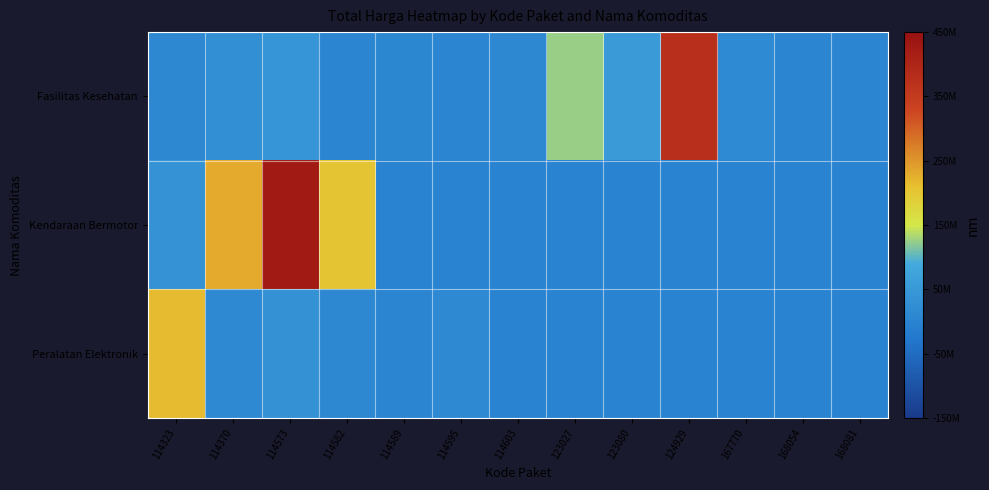

Reading left to right, transcribe all the data shown in this chart.

Fasilitas Kesehatan: 114323=-139937516	114370=-123864000	114573=-107850545	114582=-147400040	114589=-142470800	114595=-143947222	114603=-140489000	123027=-25100000	123080=-98388000	124929=226595700	167770=-134875000	168054=-146253840	168081=-143222520
Kendaraan Bermotor: 114323=-111190000	114370=81100000	114573=276700000	114582=52000000	114589=-150000000	114595=-150000000	114603=-150000000	123027=-150000000	123080=-150000000	124929=-150000000	167770=-150000000	168054=-150000000	168081=-150000000
Peralatan Elektronik: 114323=63825000	114370=-138120900	114573=-118000000	114582=-139626000	114589=-144732400	114595=-136655000	114603=-150000000	123027=-150000000	123080=-150000000	124929=-150000000	167770=-150000000	168054=-150000000	168081=-150000000